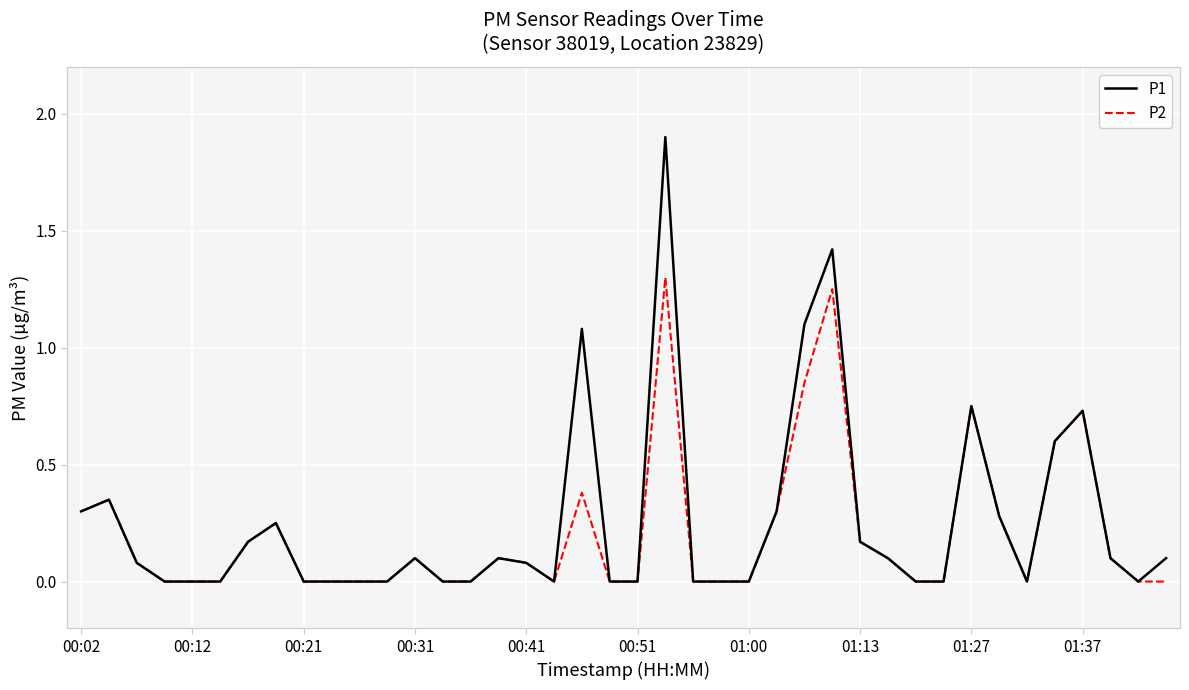

List the series in order of their peak value, highest first.

P1, P2